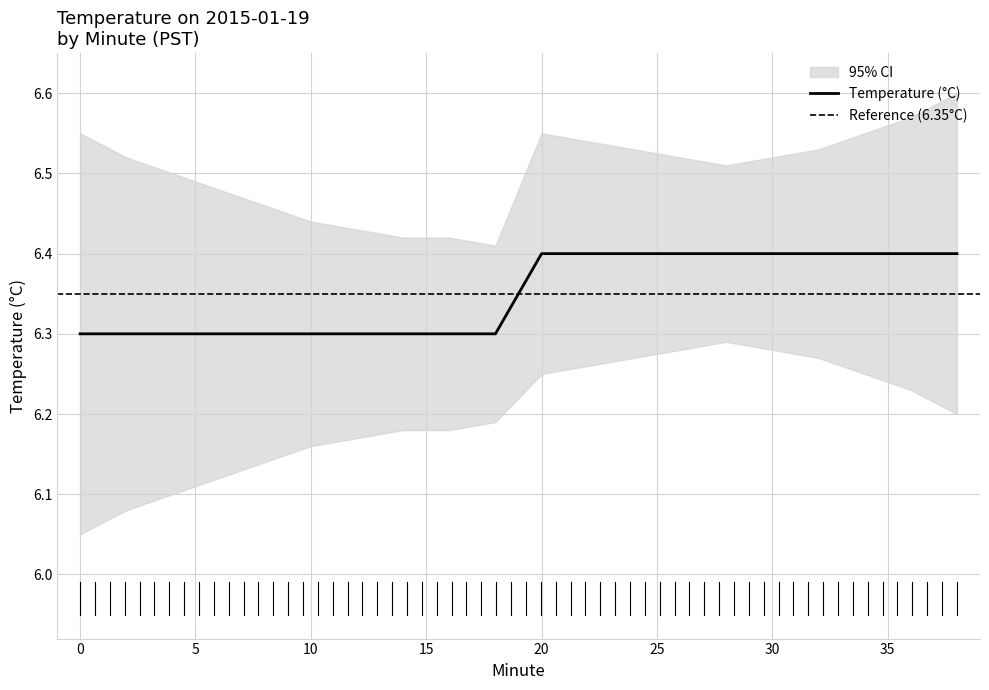

Count the number of data series in this chart.

3